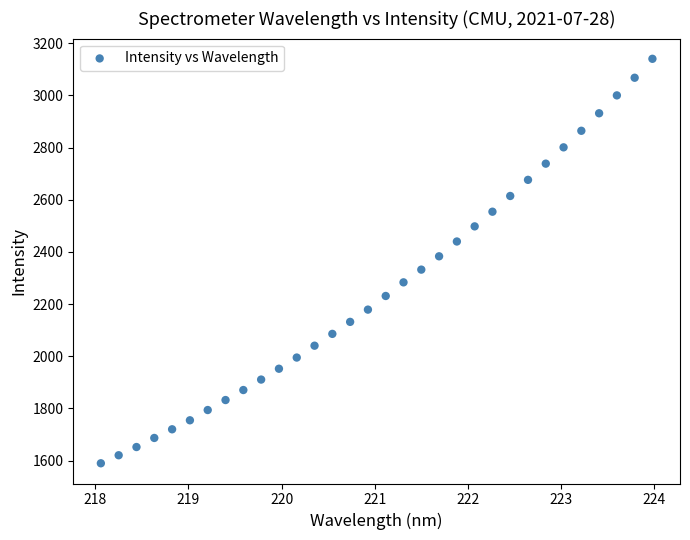

What is the range of X values (max minus min)?

5.9